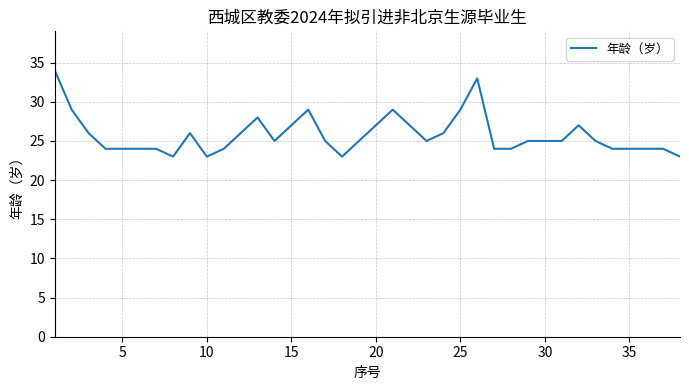

What is the greatest value displayed?

34